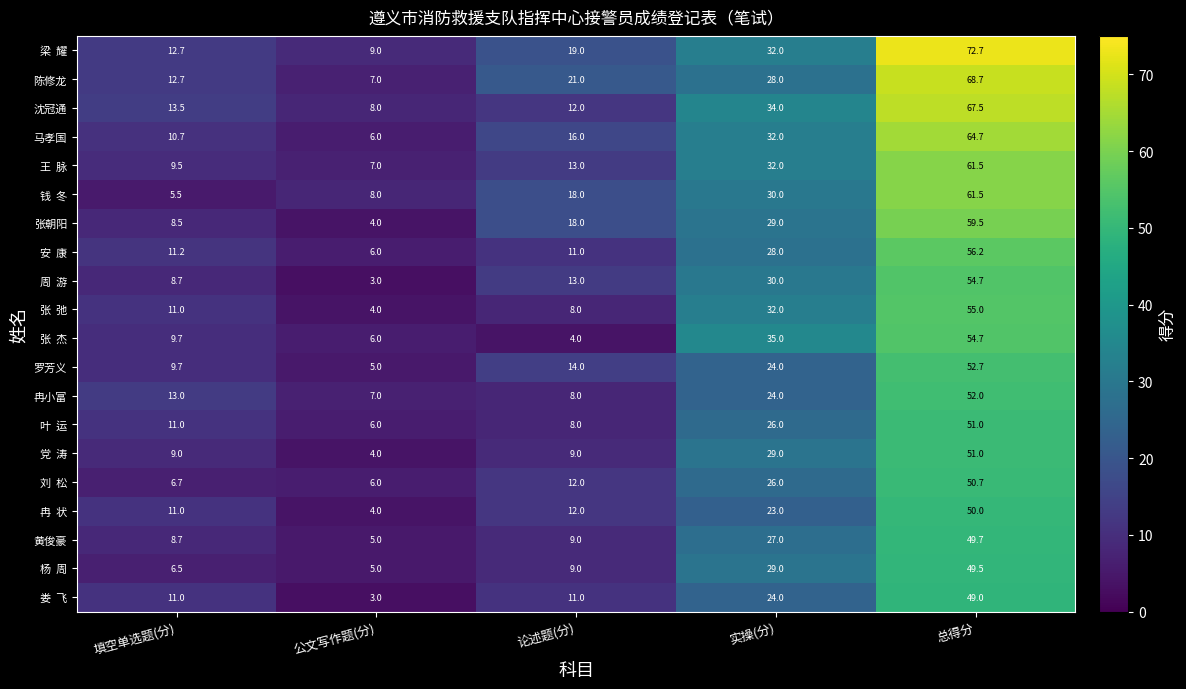

What is the minimum value shown in the chart?

3.0